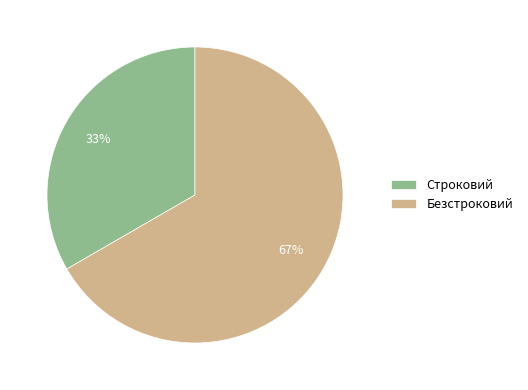

Is the sum of Строковий and Безстроковий greater than half?

Yes